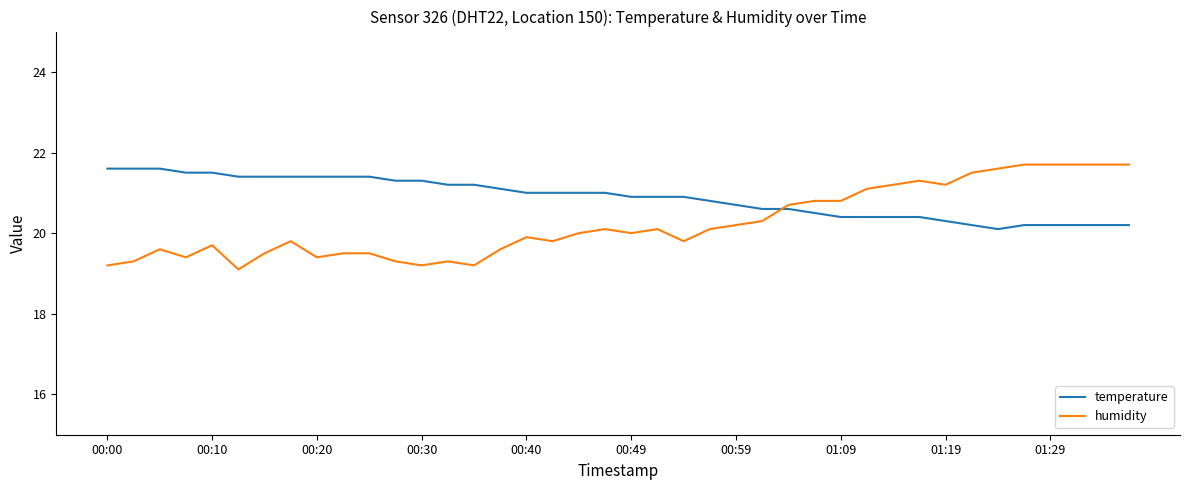

Which series has the widest spread of values?

humidity